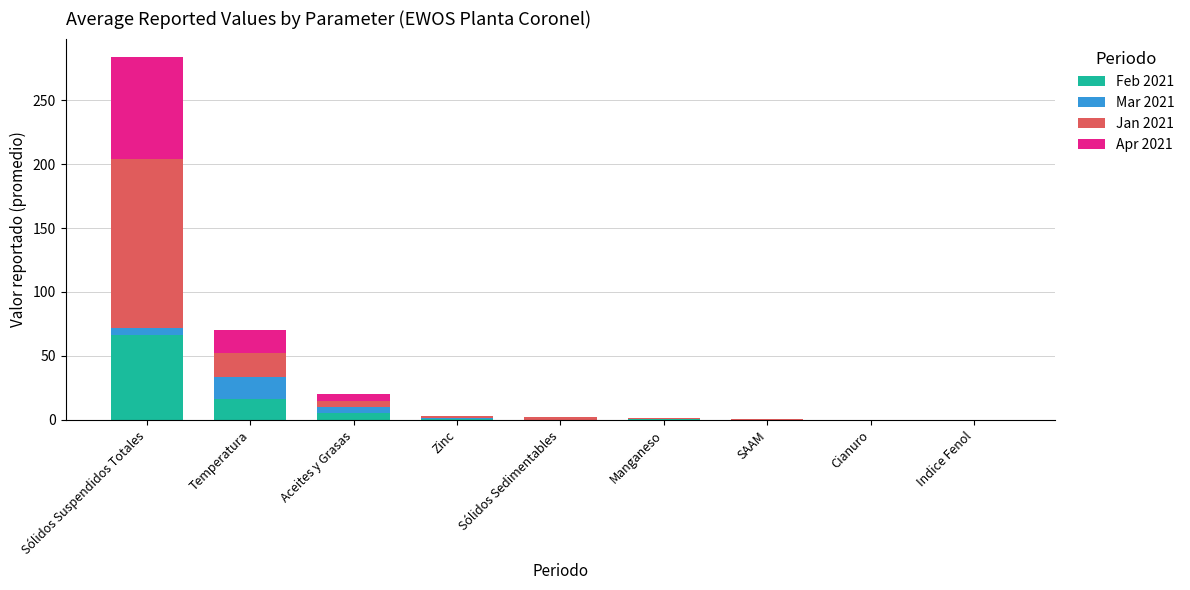

Where is Feb 2021 nearest to the value 33?

Temperatura